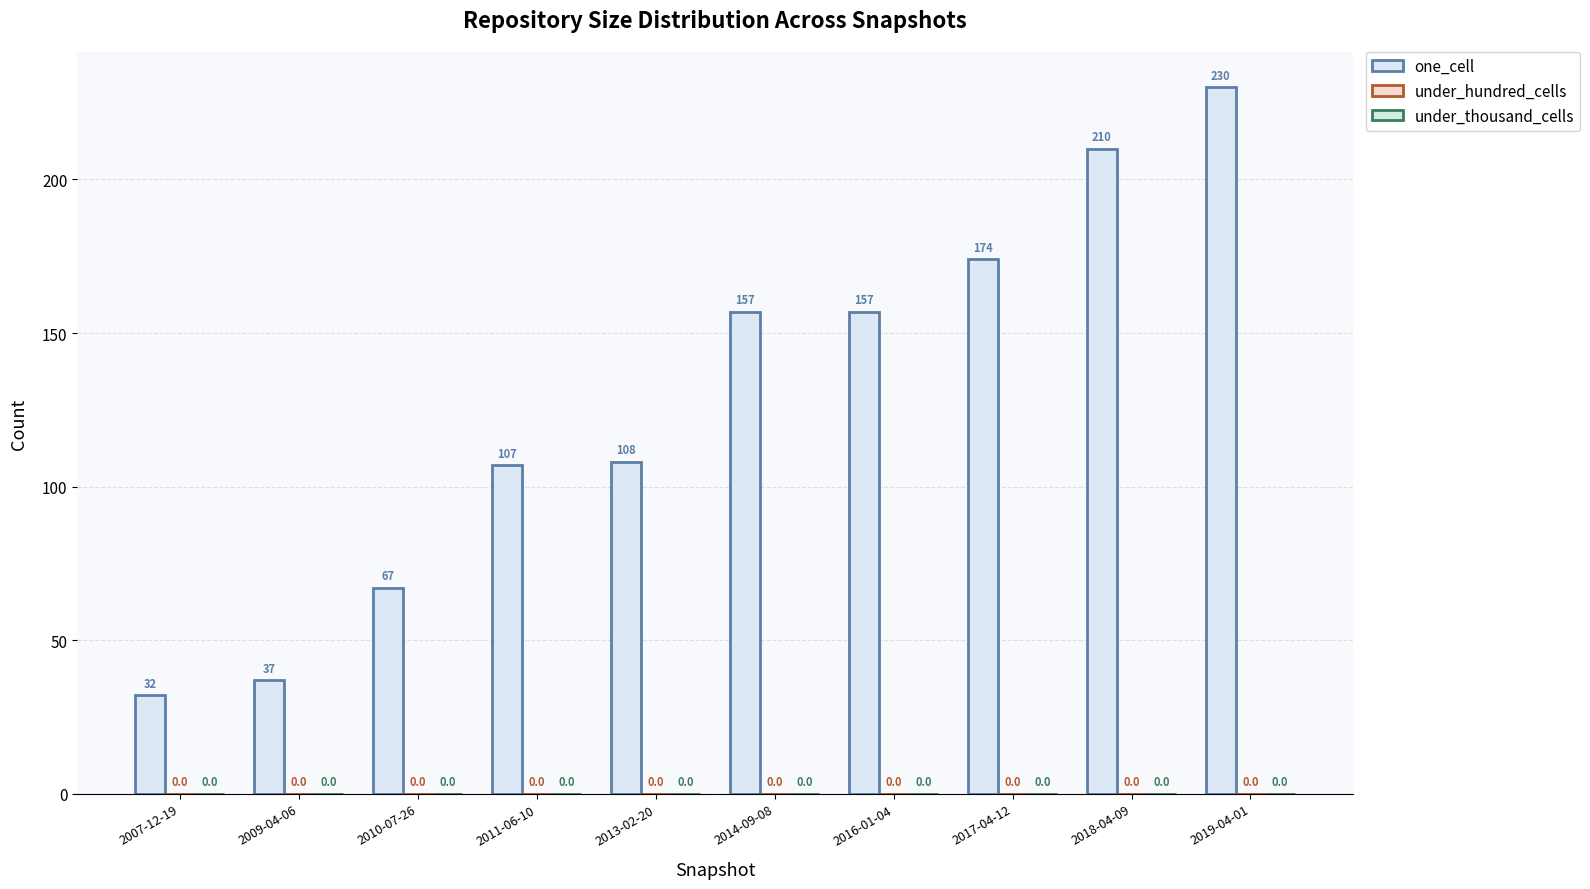

Does the chart contain any negative values?

No